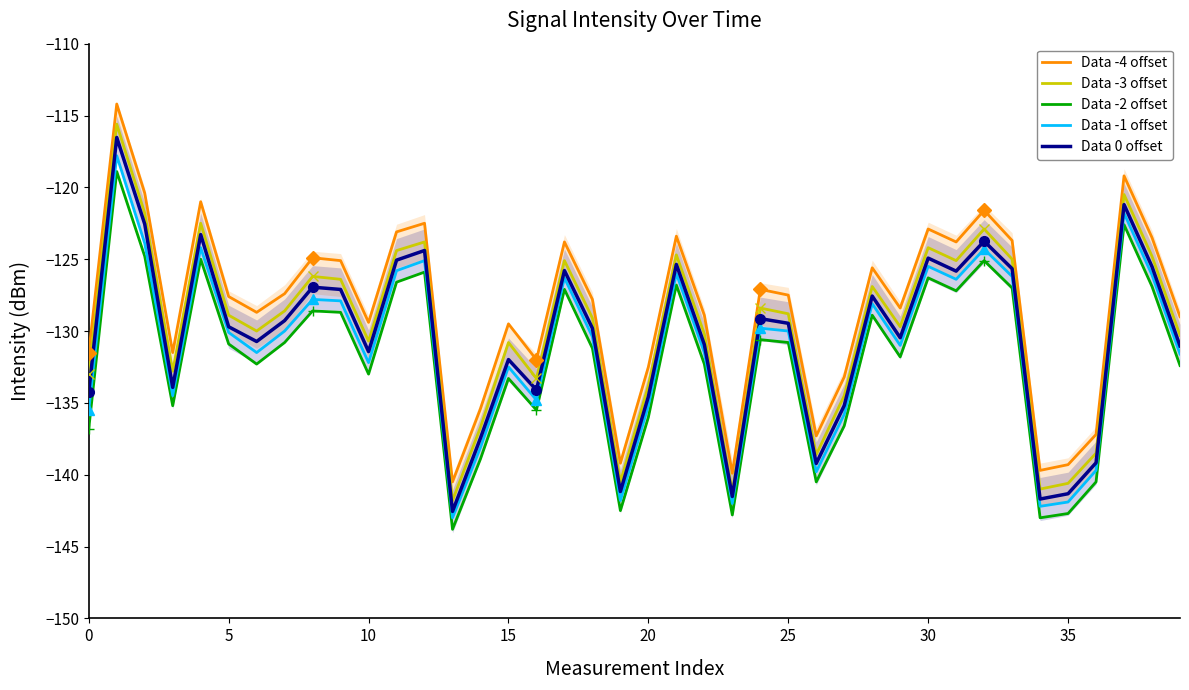

What is the sum of all Data -2 offset values?

-5280.6